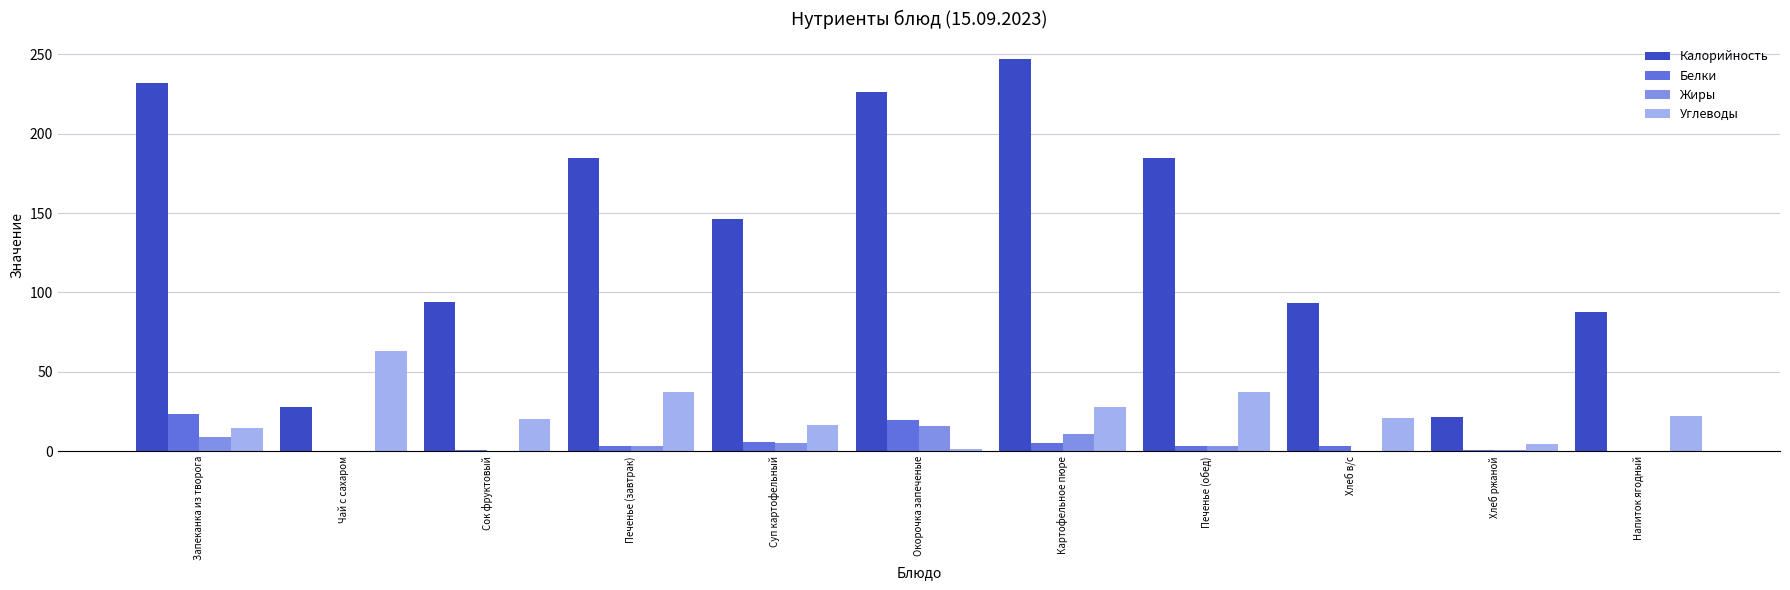

Are the bars grouped side by side (vs. stacked)?

Yes